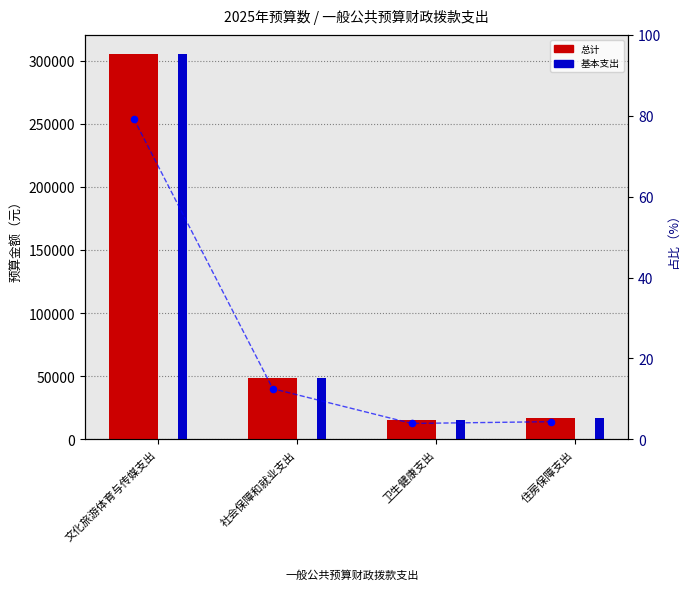

Which series has the widest spread of Y values?

总计